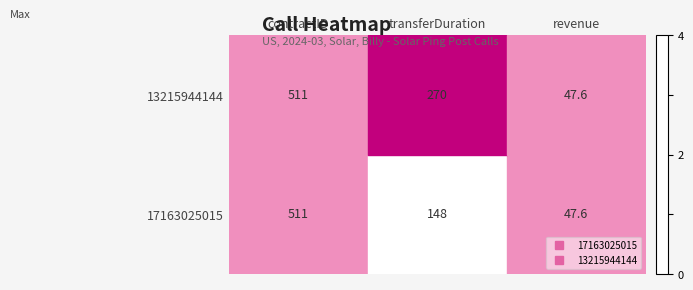

The value of 17163025015 at transferDuration is 89.5. True or false?

False